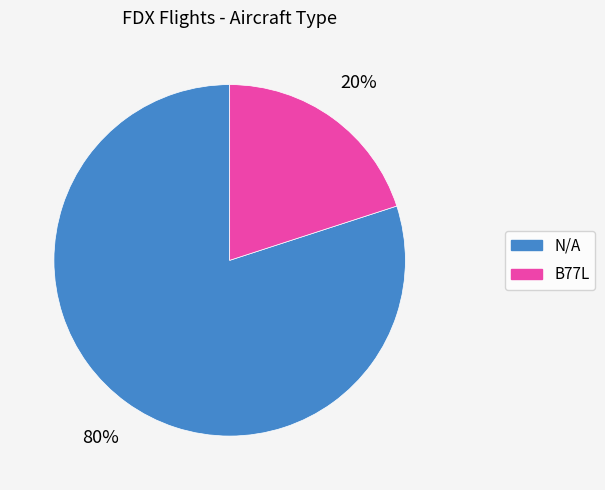

Does B77L account for over 50% of the chart?

No